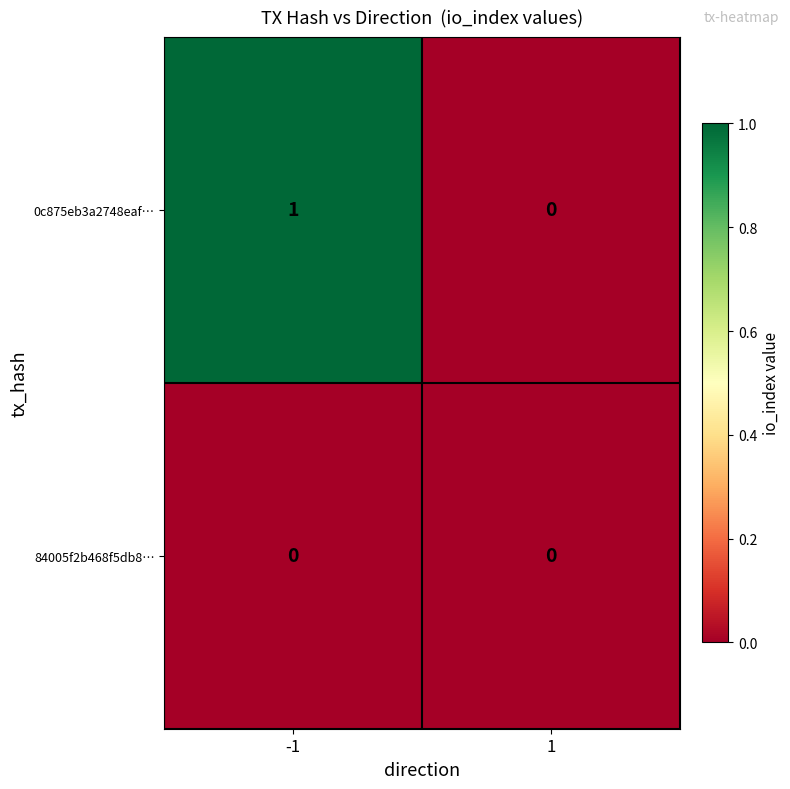

Reading right to left, list all the values displayed in this chart.

0c875eb3a2748eaf…: 1=0	-1=1
84005f2b468f5db8…: 1=0	-1=0